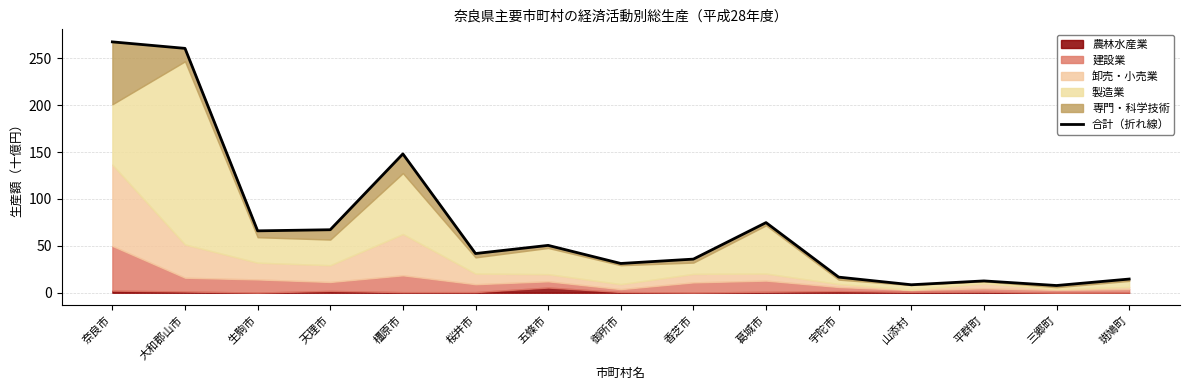

Rank the categories by value from highest to lowest.

奈良市, 大和郡山市, 橿原市, 葛城市, 天理市, 生駒市, 五條市, 桜井市, 香芝市, 御所市, 宇陀市, 斑鳩町, 平群町, 山添村, 三郷町